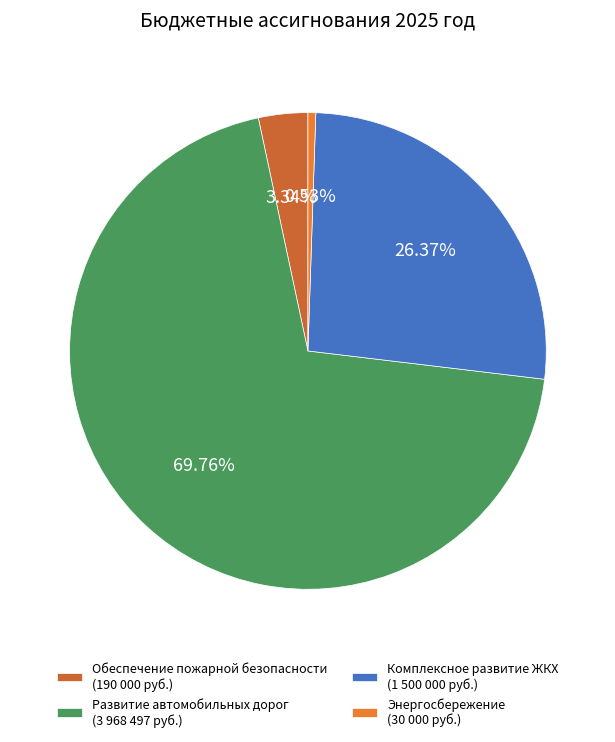

How many segments does this pie chart have?

4